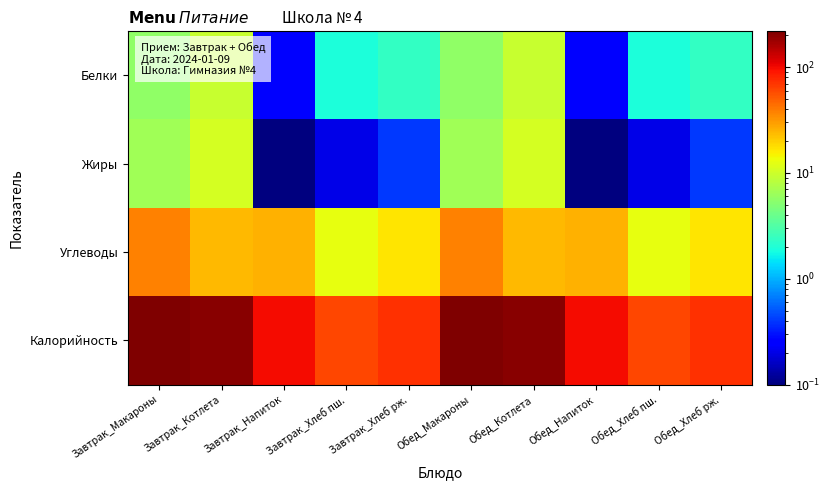

Reading left to right, extract all data points from this chart.

Белки: Завтрак_Макароны=5.6	Завтрак_Котлета=9.4	Завтрак_Напиток=0.2	Завтрак_Хлеб пш.=1.9	Завтрак_Хлеб рж.=2.4	Обед_Макароны=5.6	Обед_Котлета=9.4	Обед_Напиток=0.2	Обед_Хлеб пш.=1.9	Обед_Хлеб рж.=2.4
Жиры: Завтрак_Макароны=6.5	Завтрак_Котлета=10.7	Завтрак_Напиток=0.0	Завтрак_Хлеб пш.=0.2	Завтрак_Хлеб рж.=0.4	Обед_Макароны=6.5	Обед_Котлета=10.7	Обед_Напиток=0.0	Обед_Хлеб пш.=0.2	Обед_Хлеб рж.=0.4
Углеводы: Завтрак_Макароны=37.6	Завтрак_Котлета=24.3	Завтрак_Напиток=25.1	Завтрак_Хлеб пш.=12.9	Завтрак_Хлеб рж.=16.9	Обед_Макароны=37.6	Обед_Котлета=24.3	Обед_Напиток=25.1	Обед_Хлеб пш.=12.9	Обед_Хлеб рж.=16.9
Калорийность: Завтрак_Макароны=218.0	Завтрак_Котлета=202.0	Завтрак_Напиток=99.0	Завтрак_Хлеб пш.=61.0	Завтрак_Хлеб рж.=72.0	Обед_Макароны=218.0	Обед_Котлета=202.0	Обед_Напиток=99.0	Обед_Хлеб пш.=61.0	Обед_Хлеб рж.=72.0